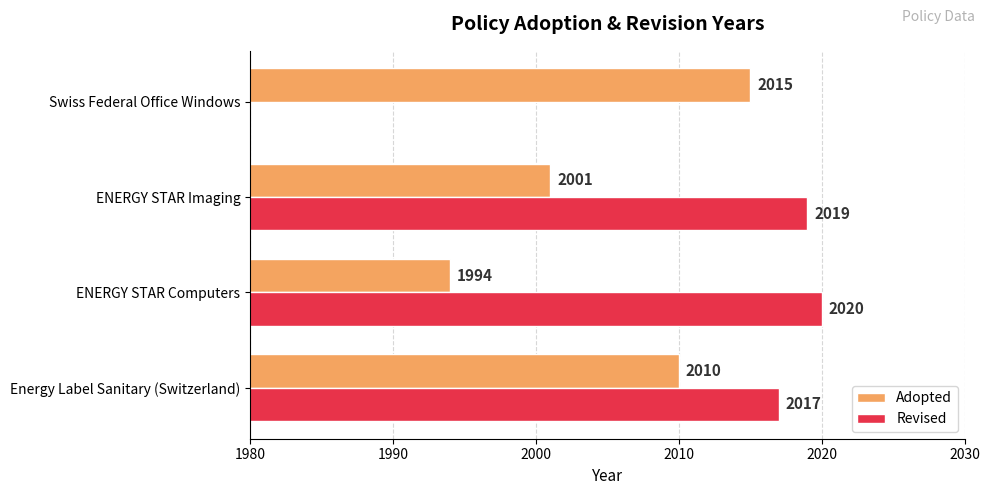

What is the spread (max minus min) of values at 2000?

18